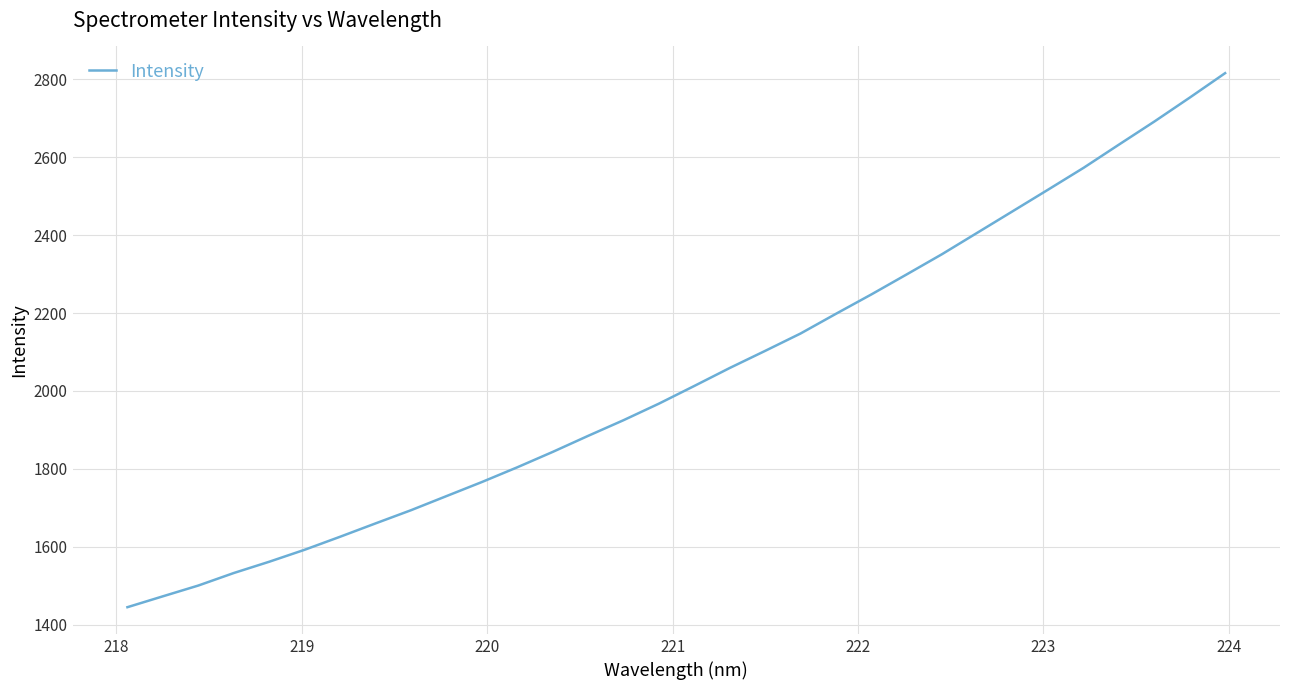

What is the greatest value displayed?

2816.2